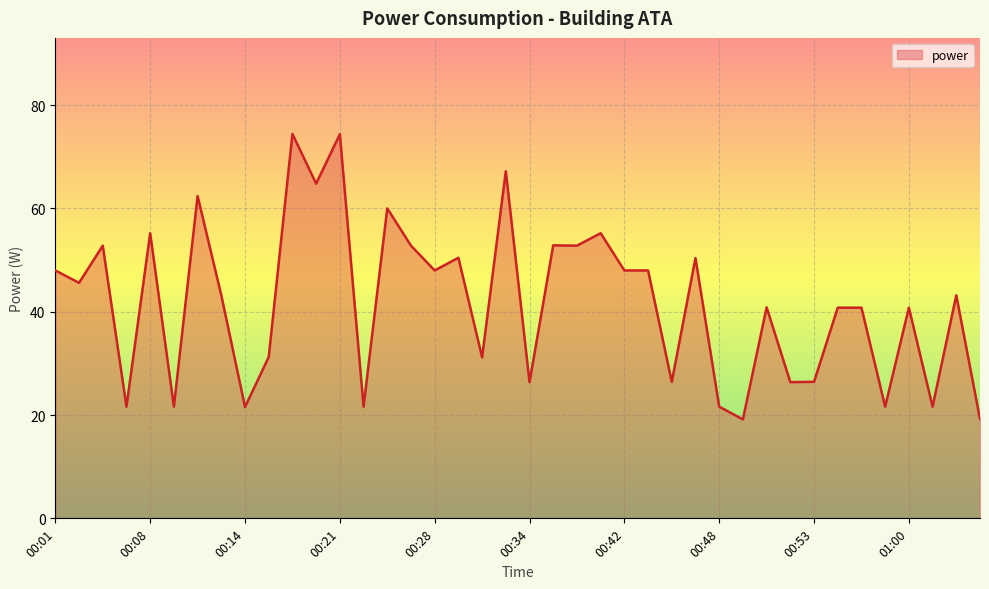

What is the smallest value displayed?

19.2